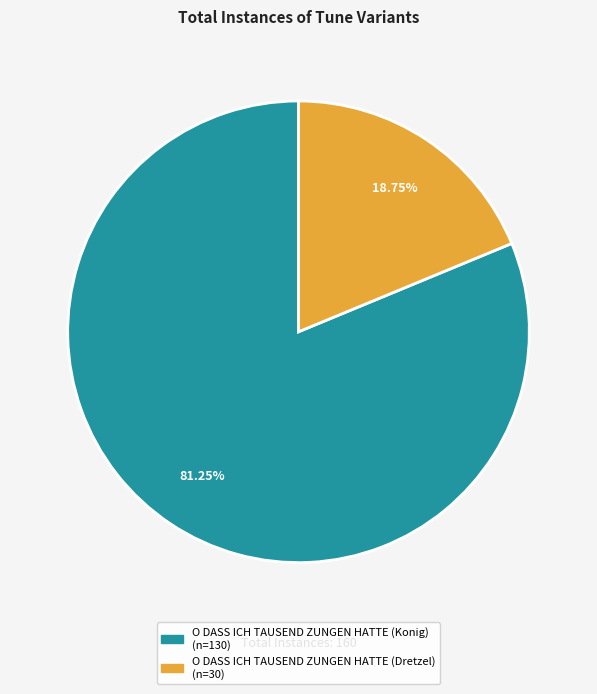

What percentage is the O DASS ICH TAUSEND ZUNGEN HATTE (Dretzel) slice, to the nearest percent?

19%